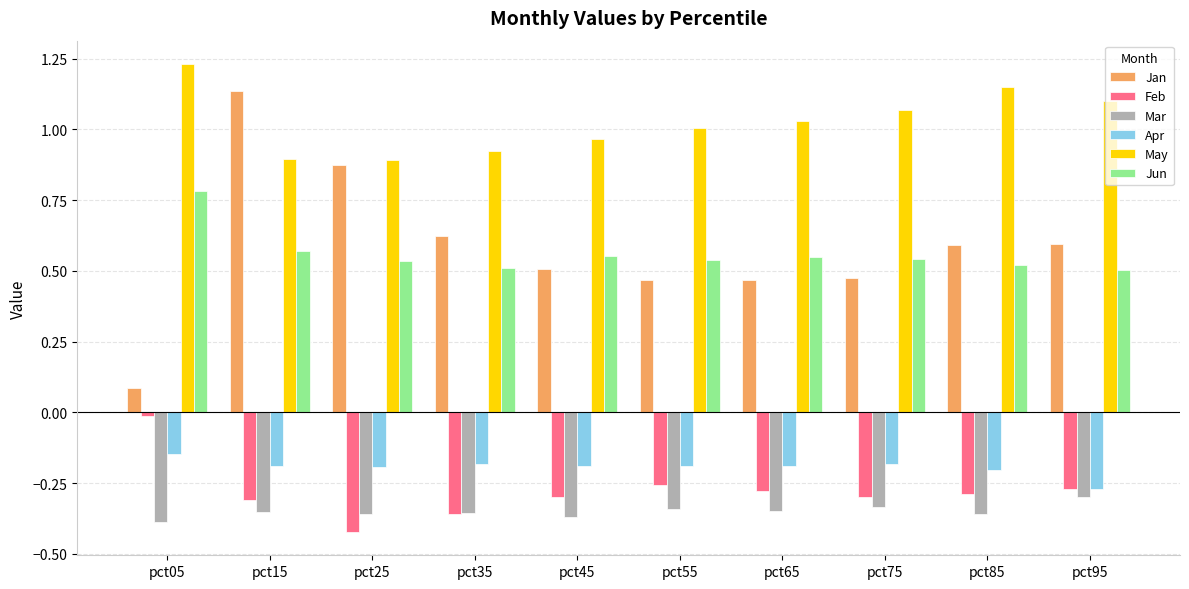

How many bars are there in total?

60